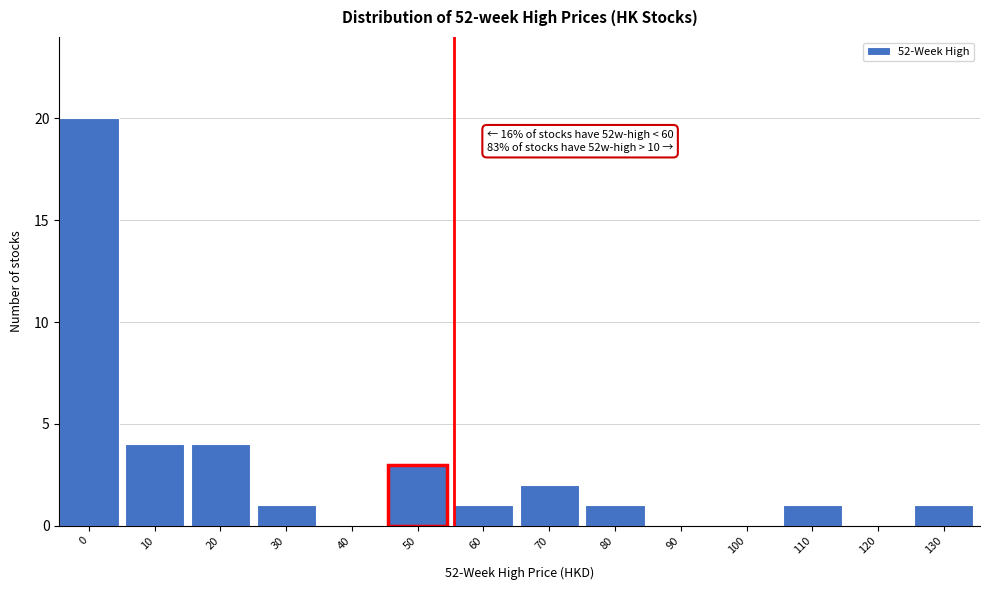

Reading right to left, what are all the values shown in this chart?

130=1	120=0	110=1	100=0	90=0	80=1	70=2	60=1	50=3	40=0	30=1	20=4	10=4	0=20